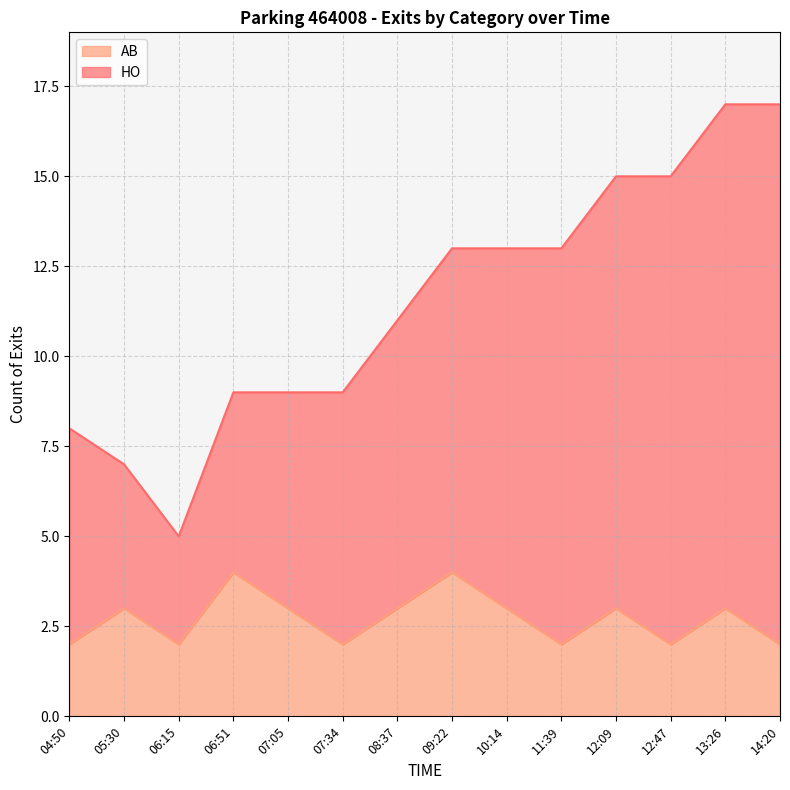

What is the minimum value for AB?

2